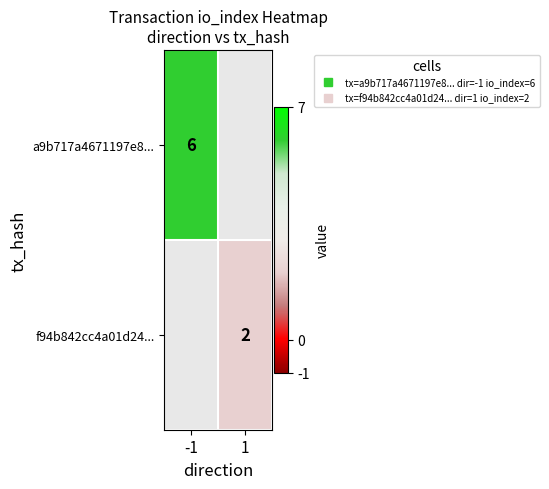

Rank the series by their maximum value, from highest to lowest.

a9b717a4671197e8..., f94b842cc4a01d24...